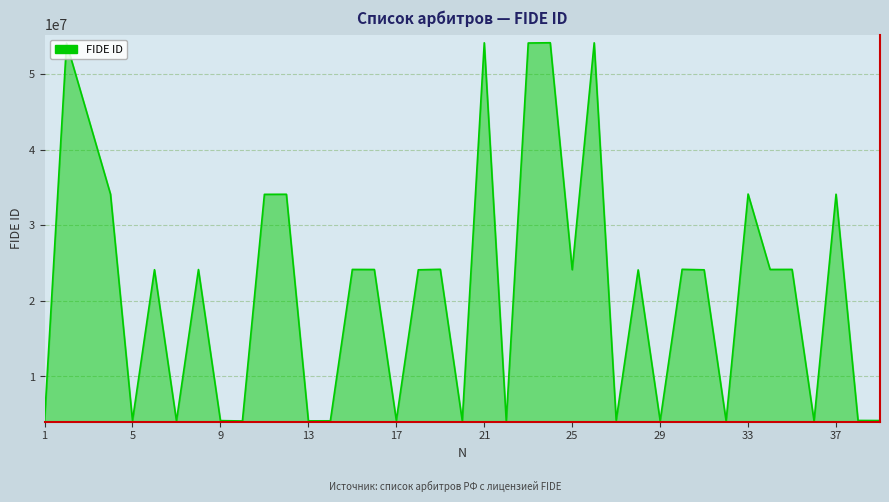

What is the difference between the maximum and minimum values?

50067831